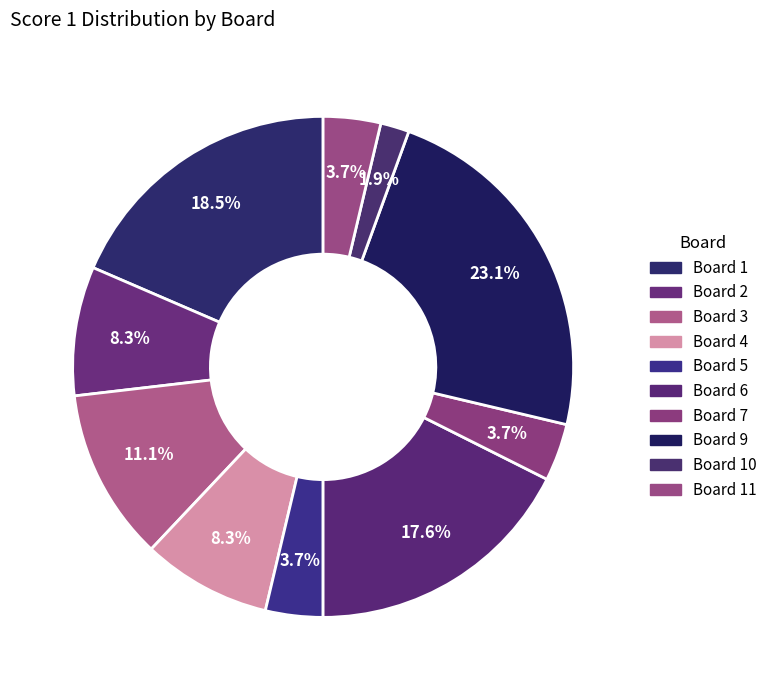

How many slices are in this pie chart?

10